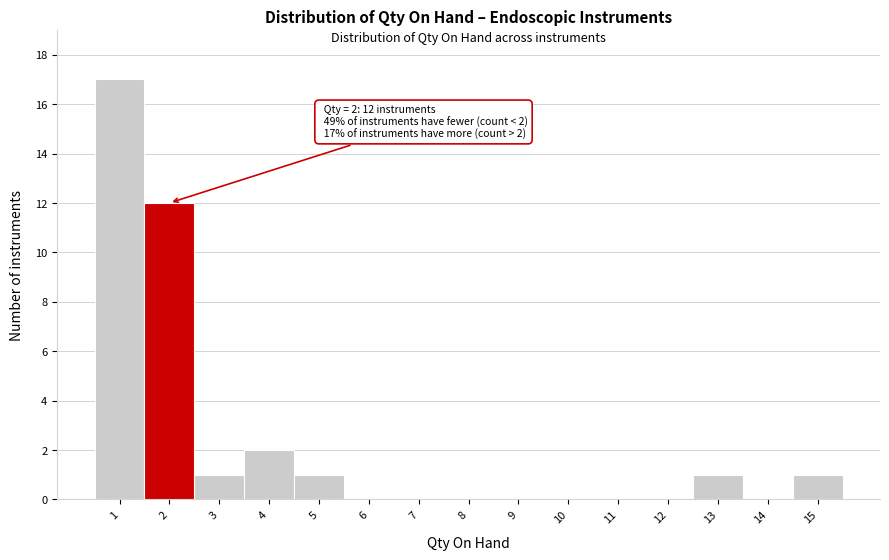

Which range on the x-axis has the tallest bar?

0.5 to 1.5